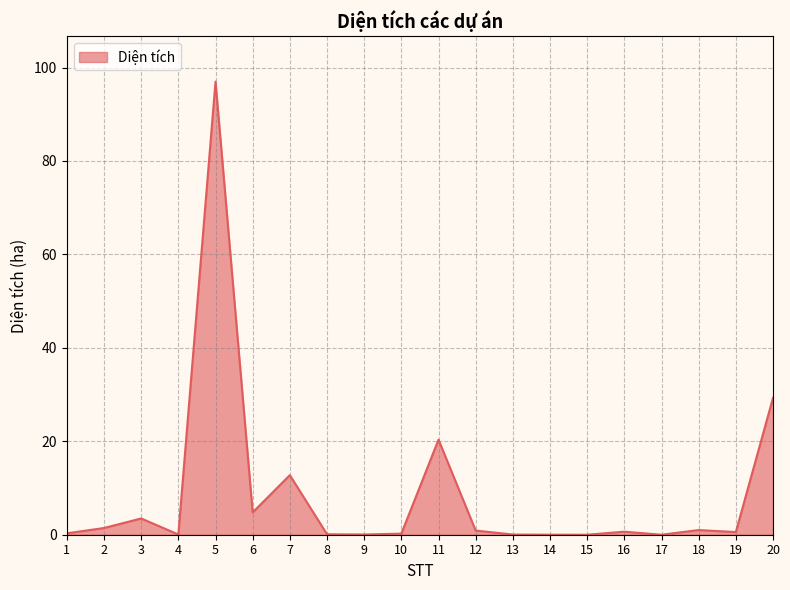

True or false: the data has more than 2 interior local peaks.

True